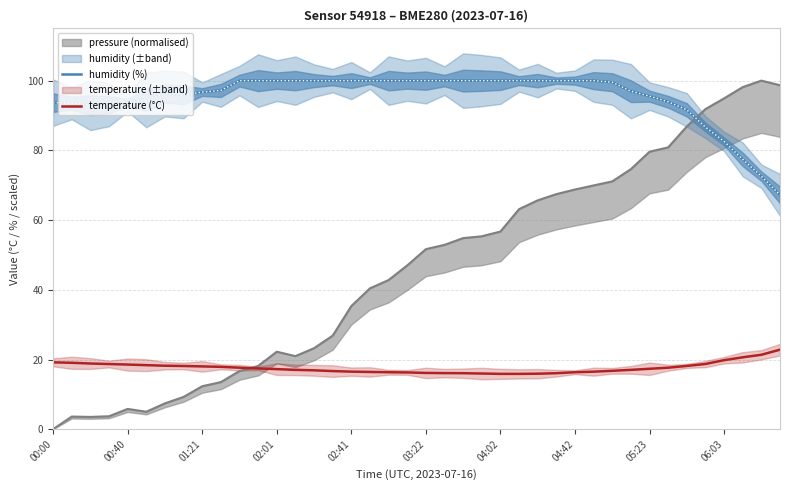

True or false: humidity (%) and temperature (°C) intersect in this chart.

False